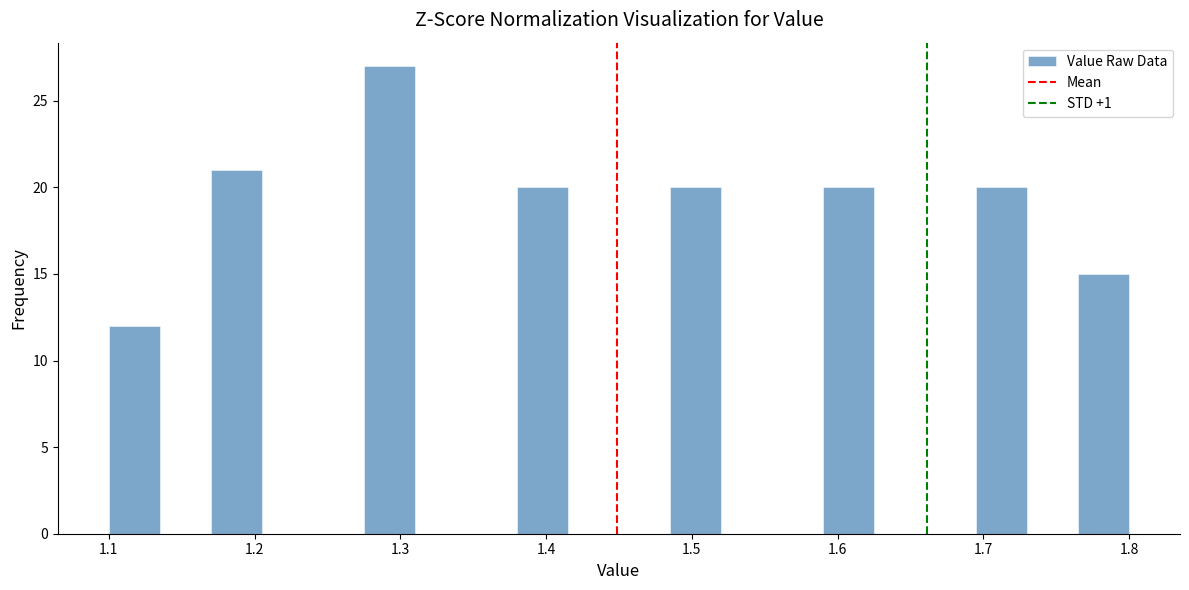

Around what value on the x-axis is the tallest bar? Give the approximate position of its centre, as read against the axis.

1.29